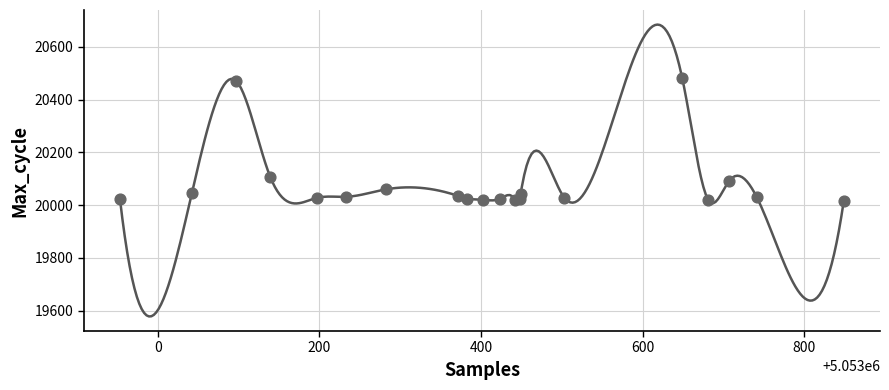

What Y value in the scatter plot is closest to 20249?

20108